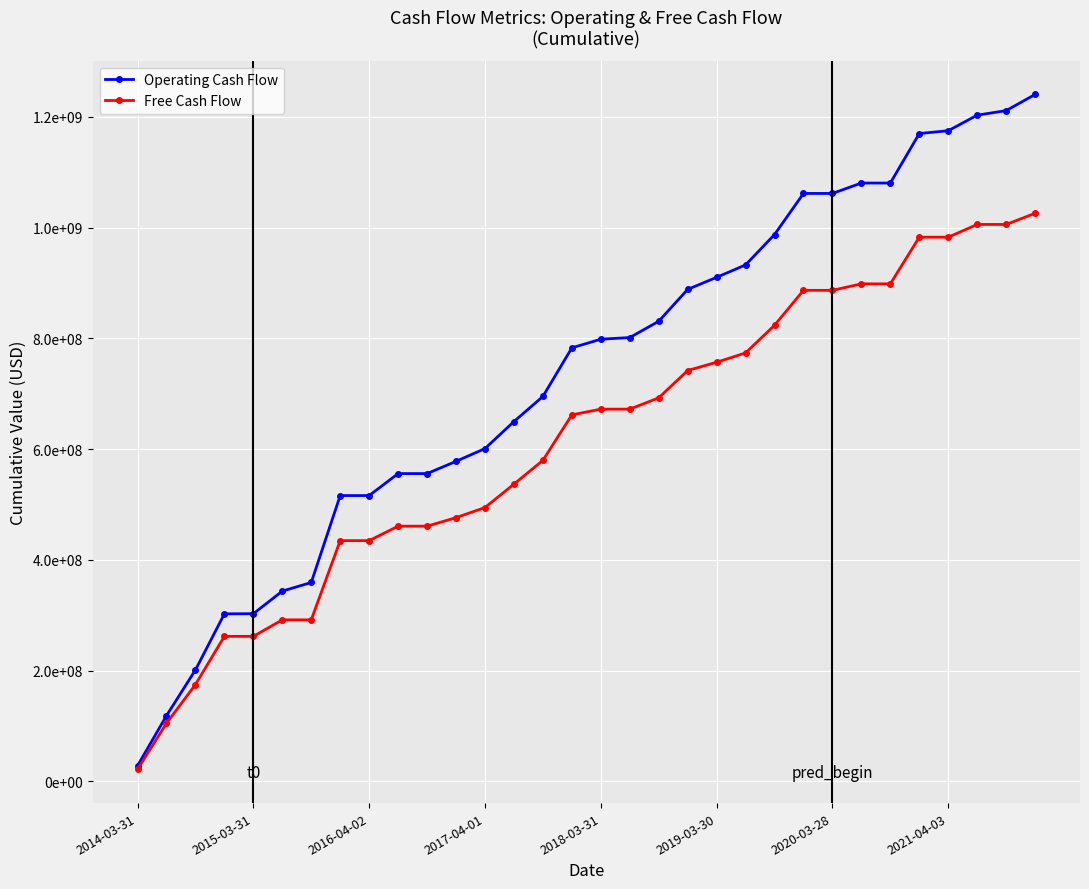

Reading left to right, transcribe all the data shown in this chart.

Operating Cash Flow: 28200000	118600000	201200000	302600000	302800000	343600000	359200000	516200000	516200000	555900000	555900000	578000000	601100000	649900000	695200000	783000000	798600000	801600000	831000000	888600000	910400000	932800000	987700000	1061900000	1061900000	1080700000	1080700000	1170100000	1175200000	1203300000	1211500000	1240700000
Free Cash Flow: 21700000	104800000	174900000	261900000	261900000	291700000	291700000	434800000	434800000	460900000	460900000	476300000	494600000	536800000	579800000	661900000	672300000	672300000	692700000	742100000	757000000	773800000	823800000	886900000	886900000	898600000	898600000	982900000	982900000	1005900000	1005900000	1026000000